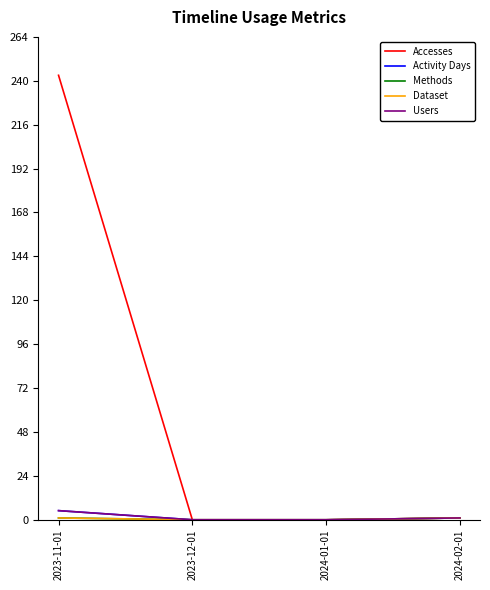

Does the chart have visible grid lines?

No